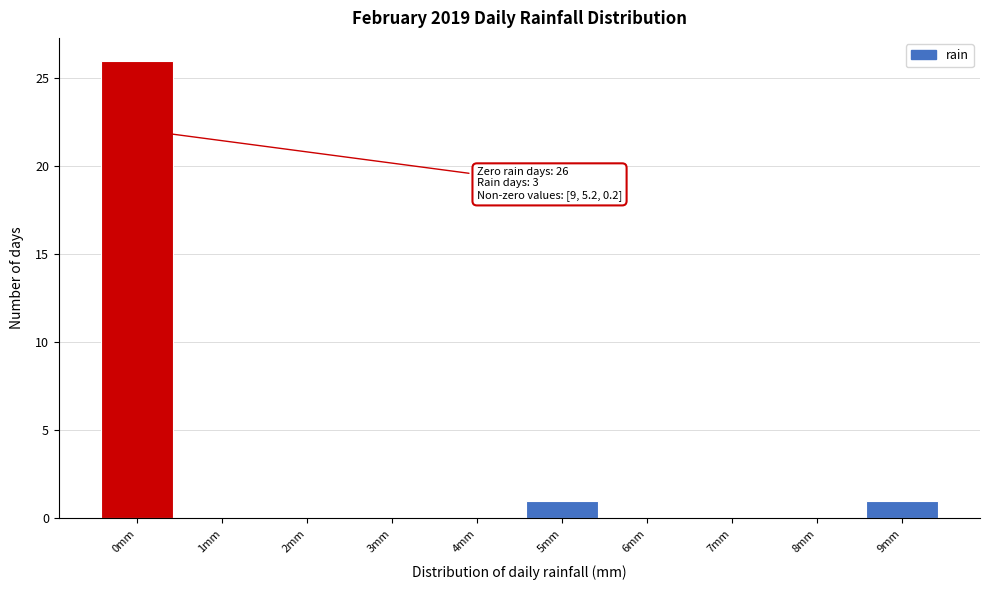

Reading right to left, what are all the values shown in this chart?

9mm=1	8mm=0	7mm=0	6mm=0	5mm=1	4mm=0	3mm=0	2mm=0	1mm=0	0mm=26